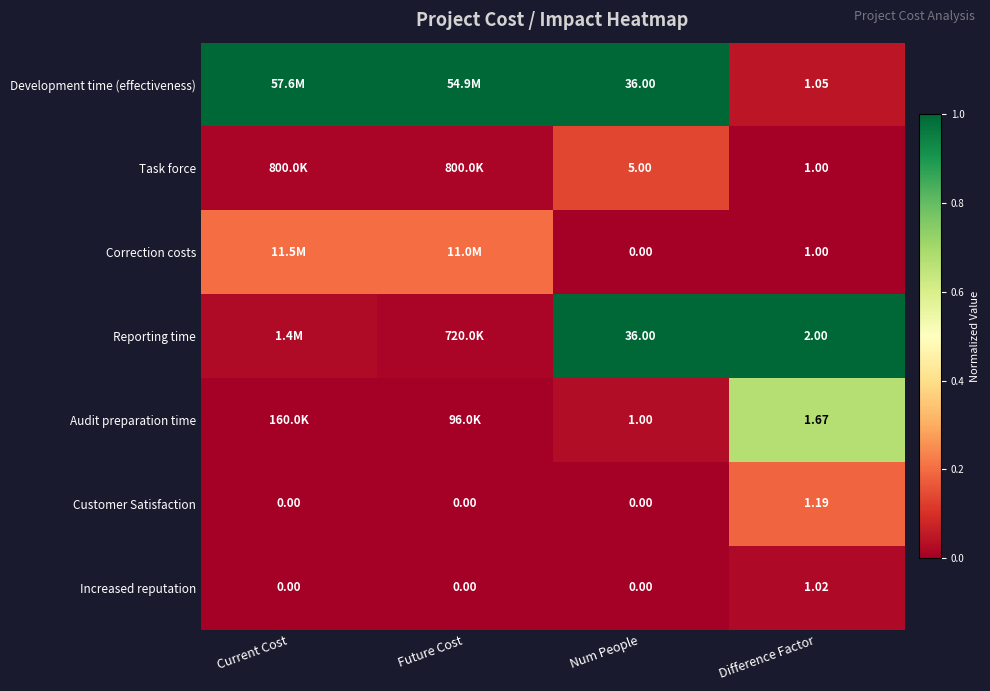

At how many categories does at least one series exceed 0?

4